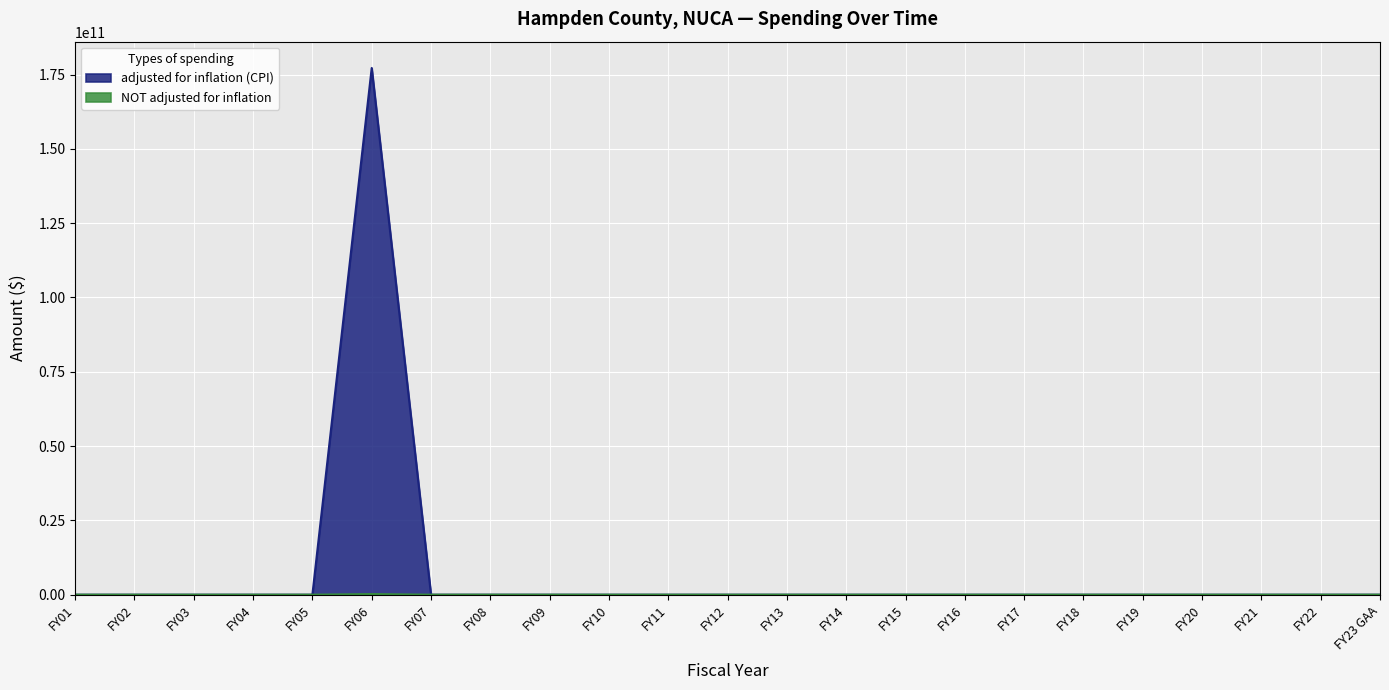

What is the sum of all NOT adjusted for inflation values?

203120000